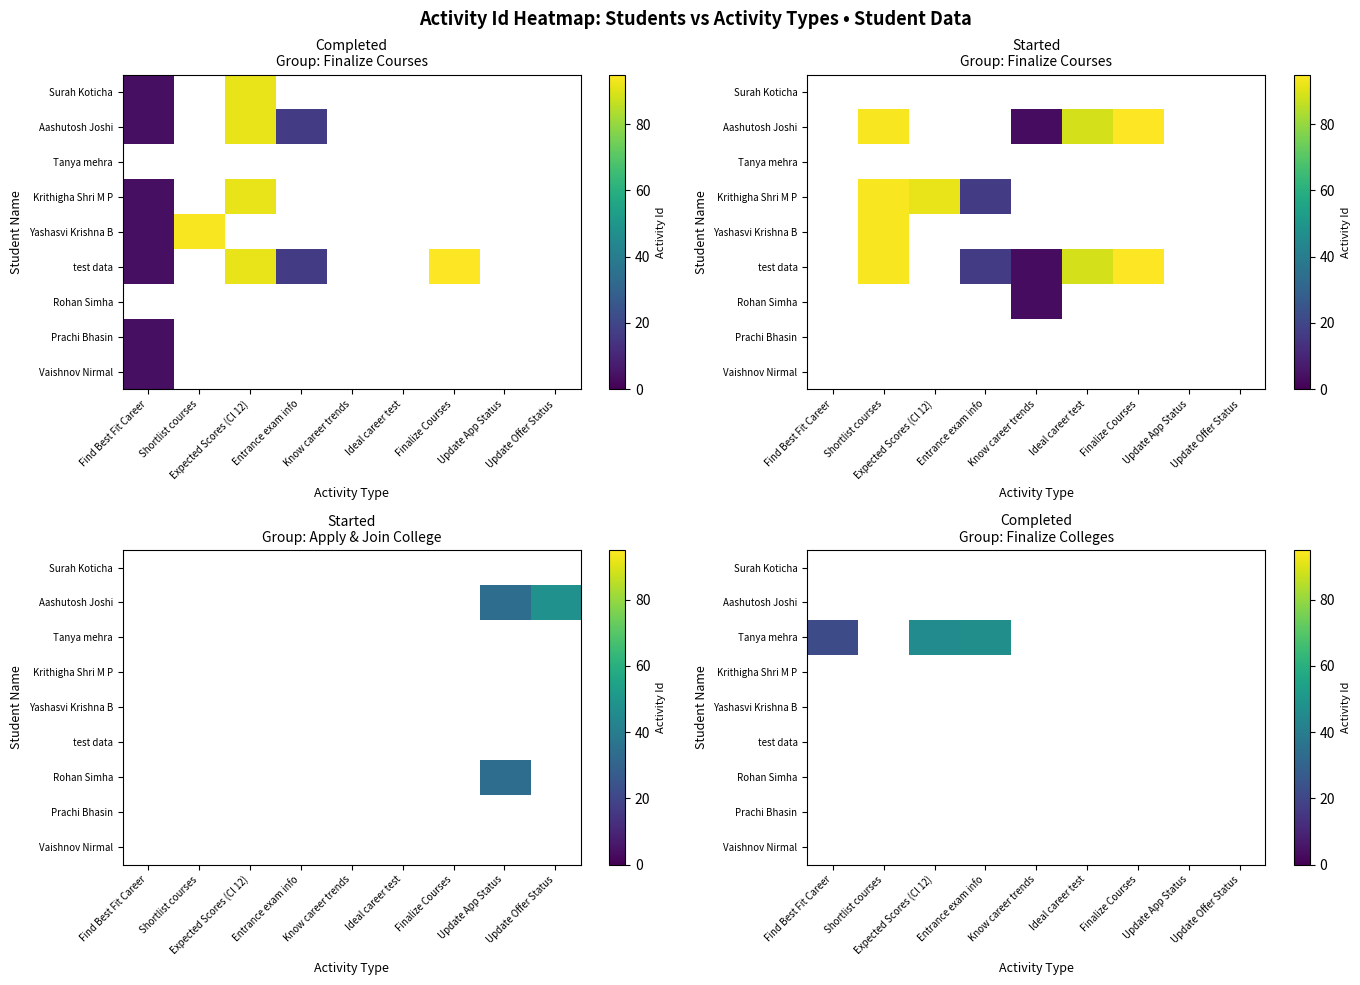

List the series in order of their overall mean, highest first.

Surah Koticha, Aashutosh Joshi, Tanya mehra, Krithigha Shri M P, Yashasvi Krishna B, test data, Rohan Simha, Prachi Bhasin, Vaishnov Nirmal